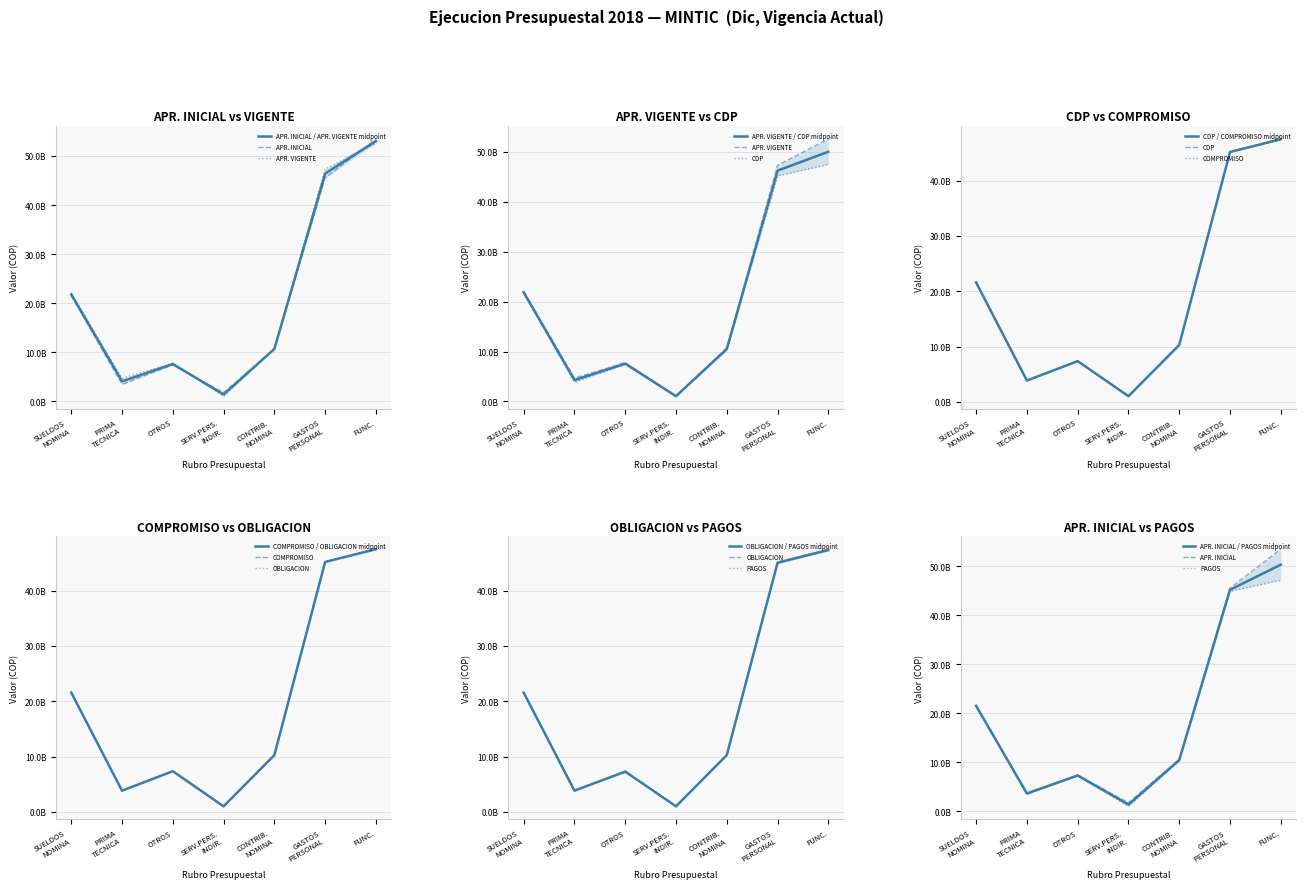

At which category does OBLIGACION reach its first local valley?

PRIMA TECNICA